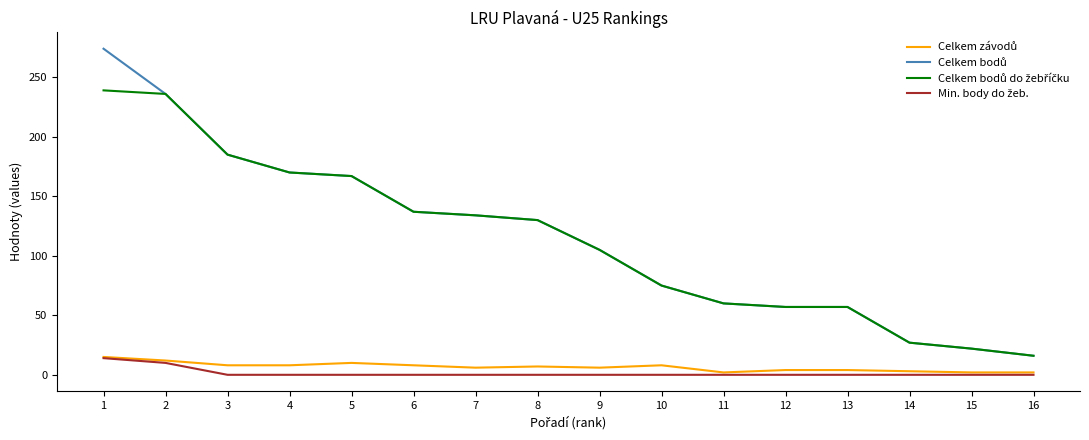

Is this an area chart (filled region under the line)?

No